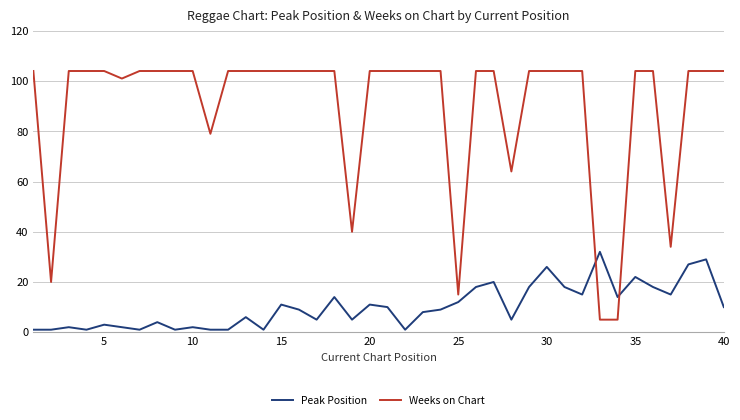

How many intersections are there between Weeks on Chart and Peak Position?

2